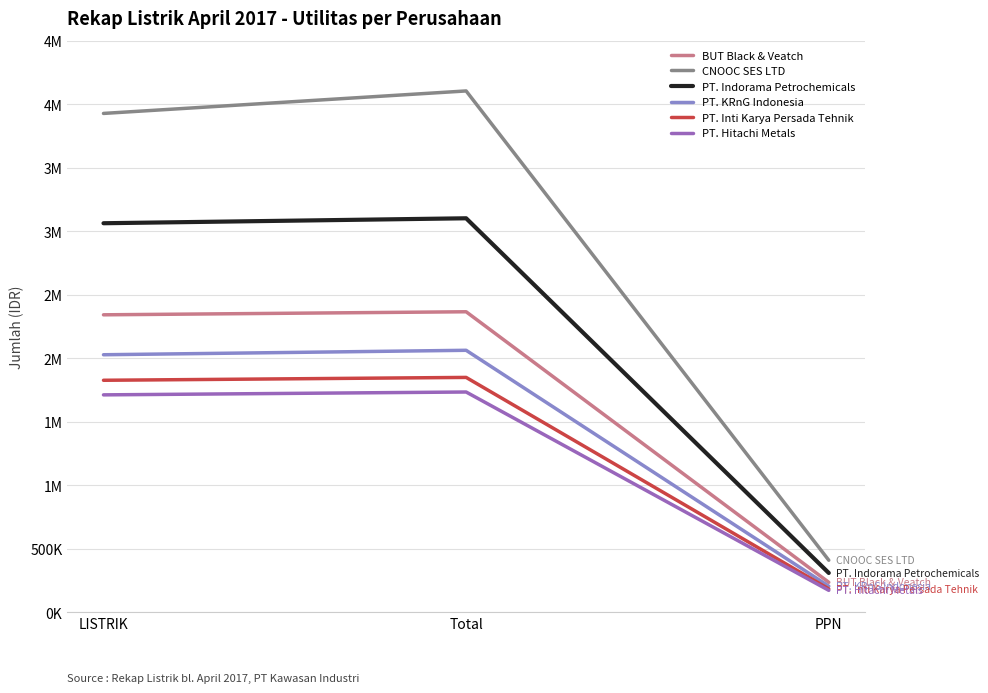

Where is PT. Hitachi Metals nearest to the value 954140?

LISTRIK